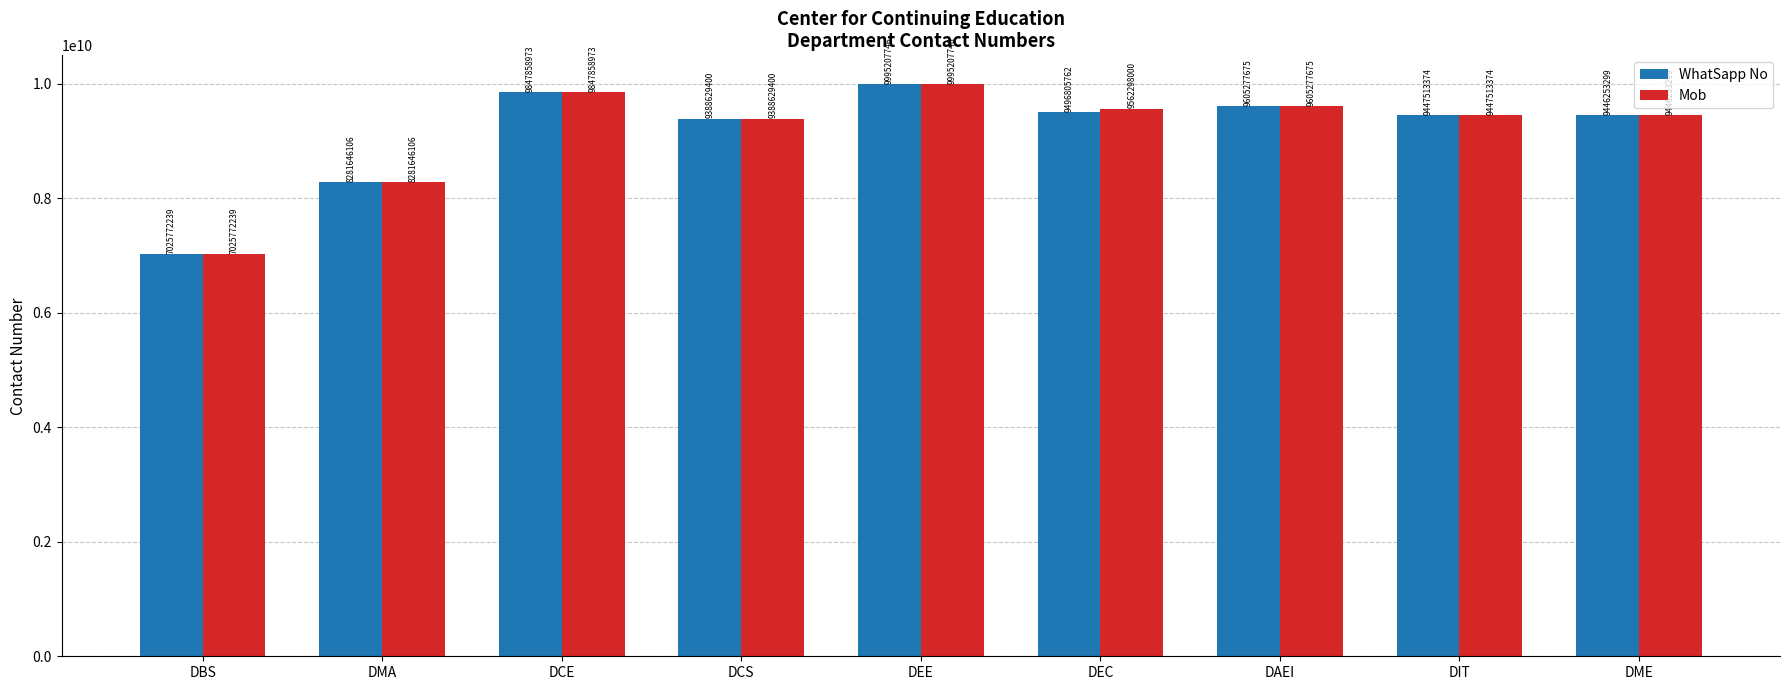

What is the difference between the Mob values at DMA and DEC?

1280651894